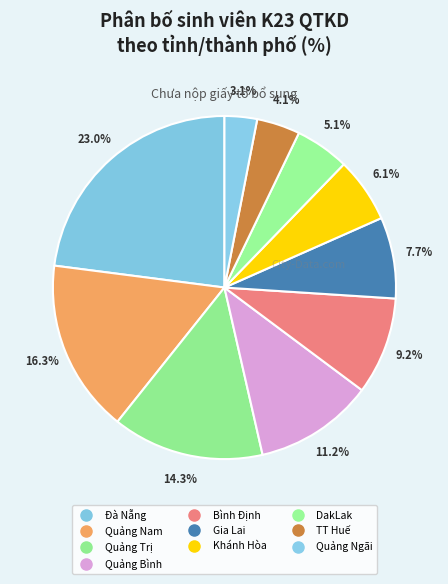

To the nearest percent, what is the average slice percentage?

10%